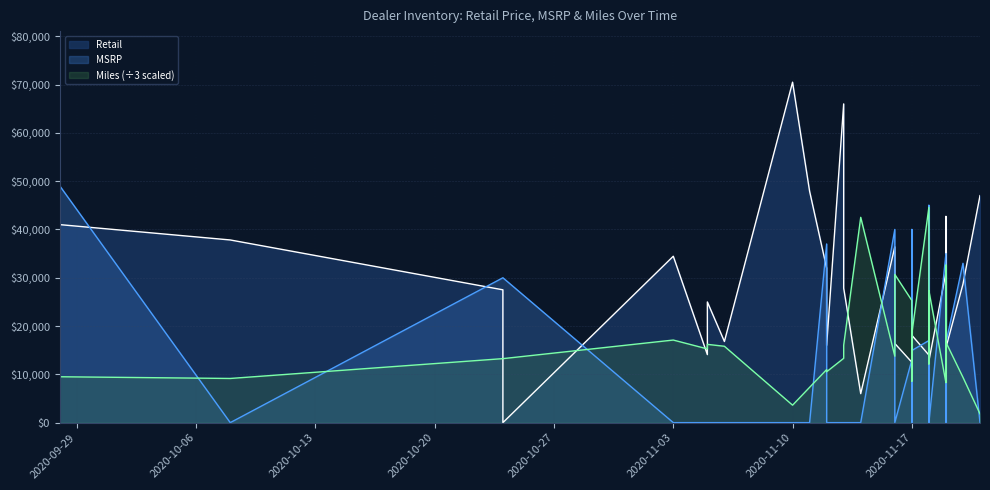

What is the maximum value for Retail?

70488